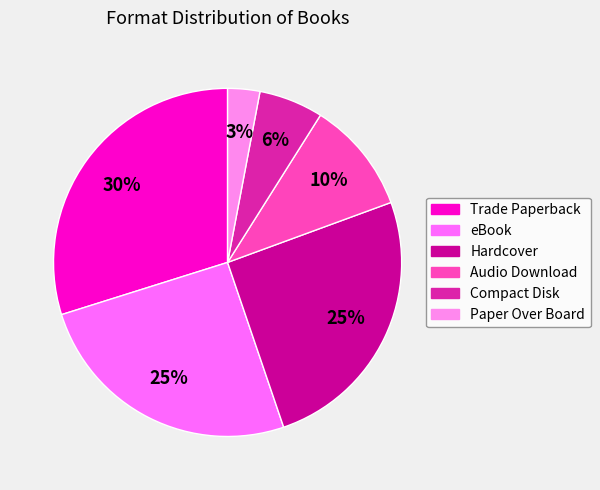

The Compact Disk slice represents 6% of the pie. True or false?

True